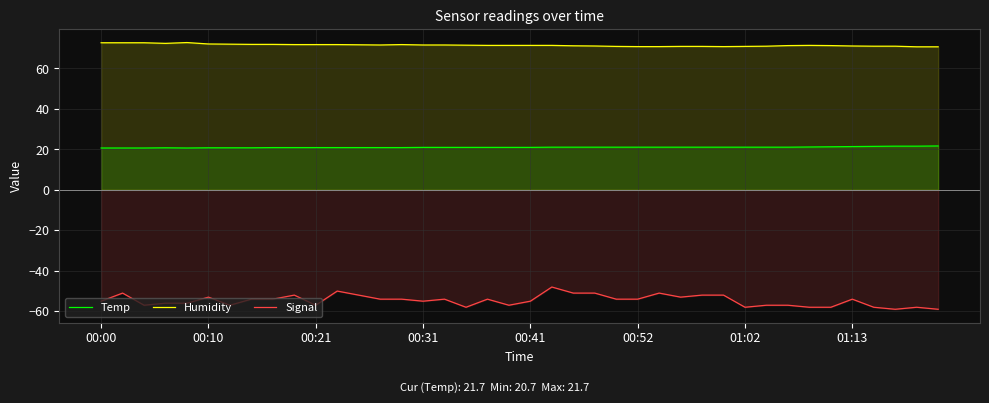

Is it true that Signal equals -50.0 at 11?

True